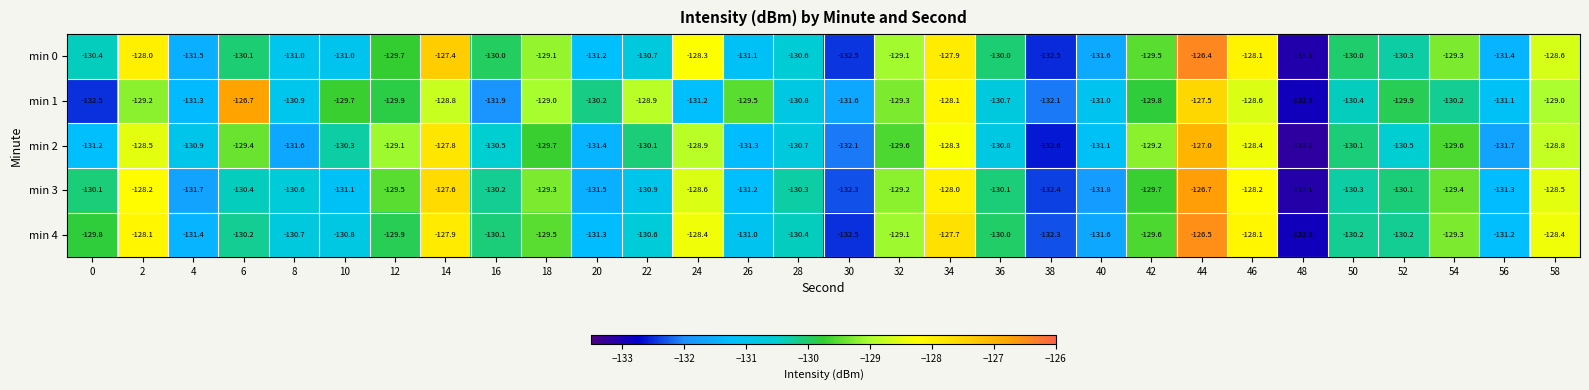

How many series are shown in this chart?

5